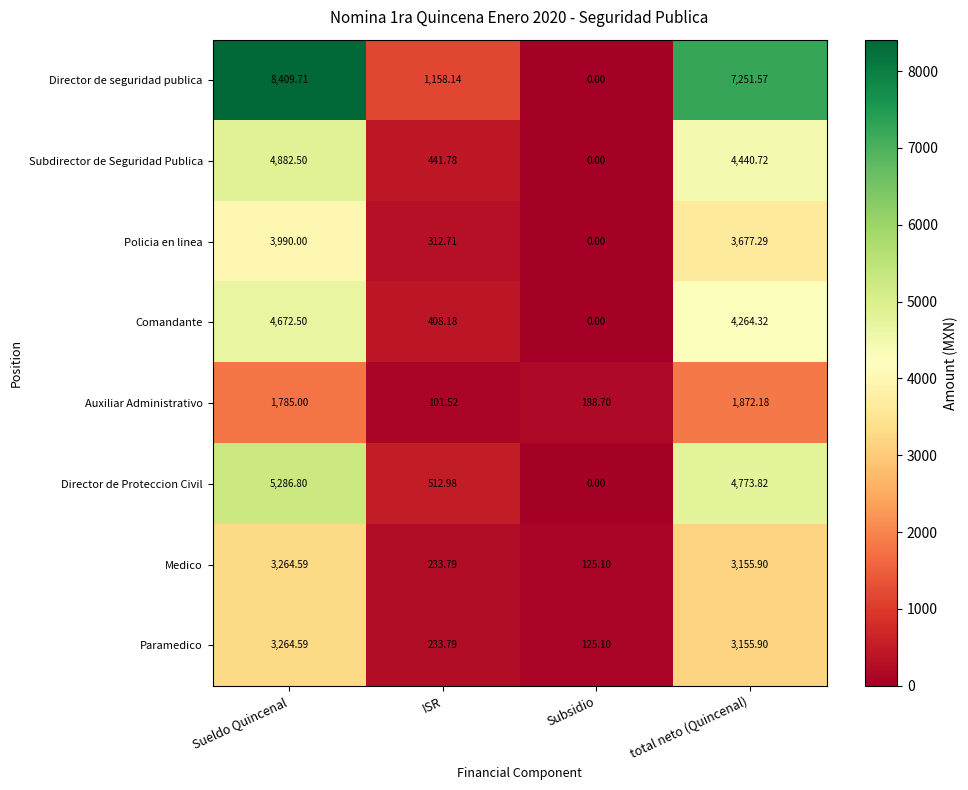

At how many categories does at least one series exceed 6010?

2